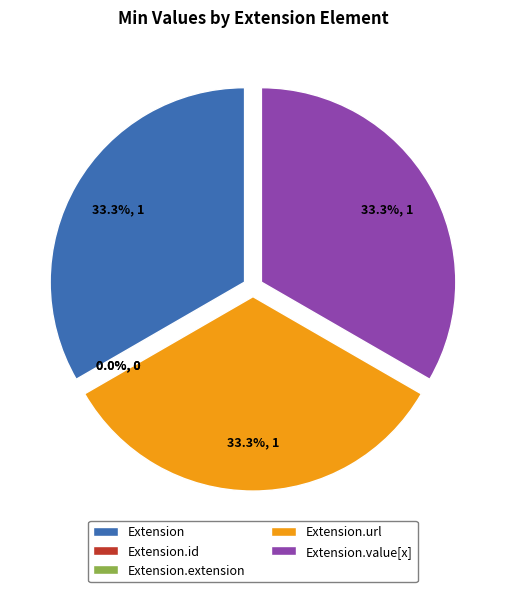

The Extension.extension slice represents 0% of the pie. True or false?

True